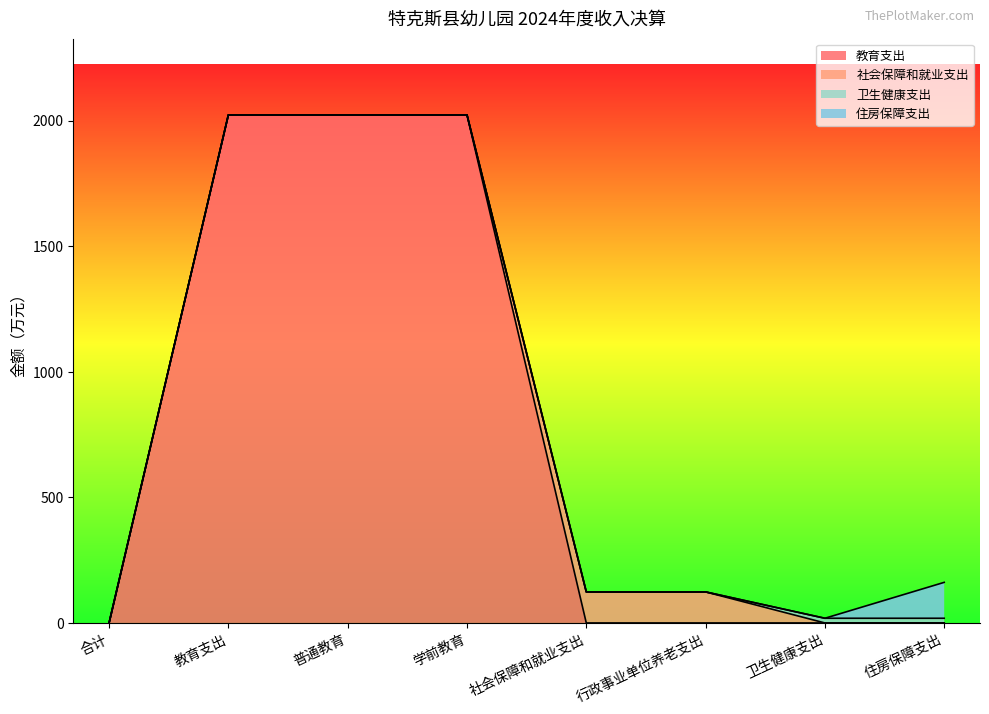

Reading right to left, extract all data points from this chart.

教育支出: 0.0	0.0	0.0	0.0	2023.0	2023.0	2023.0	0.0
社会保障和就业支出: 0.0	0.0	123.6	123.6	0.0	0.0	0.0	0.0
卫生健康支出: 18.7	18.7	0.0	0.0	0.0	0.0	0.0	0.0
住房保障支出: 142.9	0.0	0.0	0.0	0.0	0.0	0.0	0.0